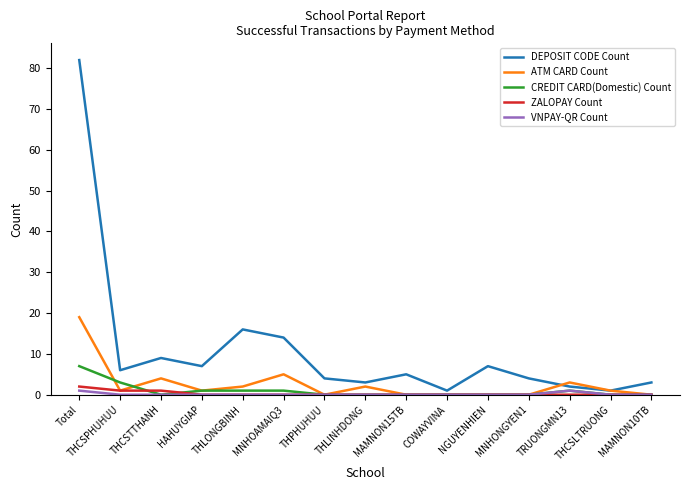

The VNPAY-QR Count series shows 0 at MAMNON10TB. True or false?

True